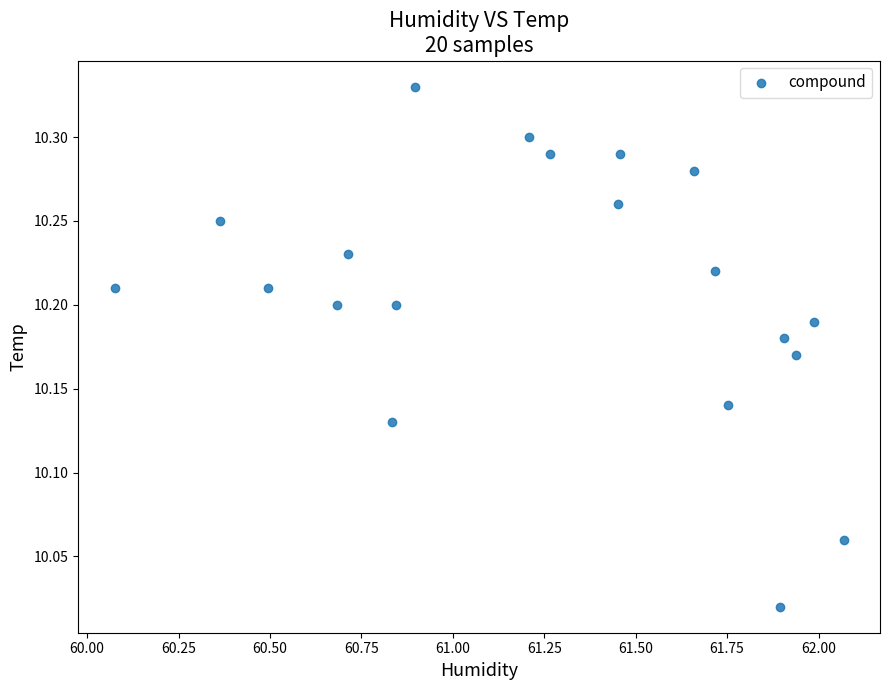

What is the range of X values (max minus min)?

2.0